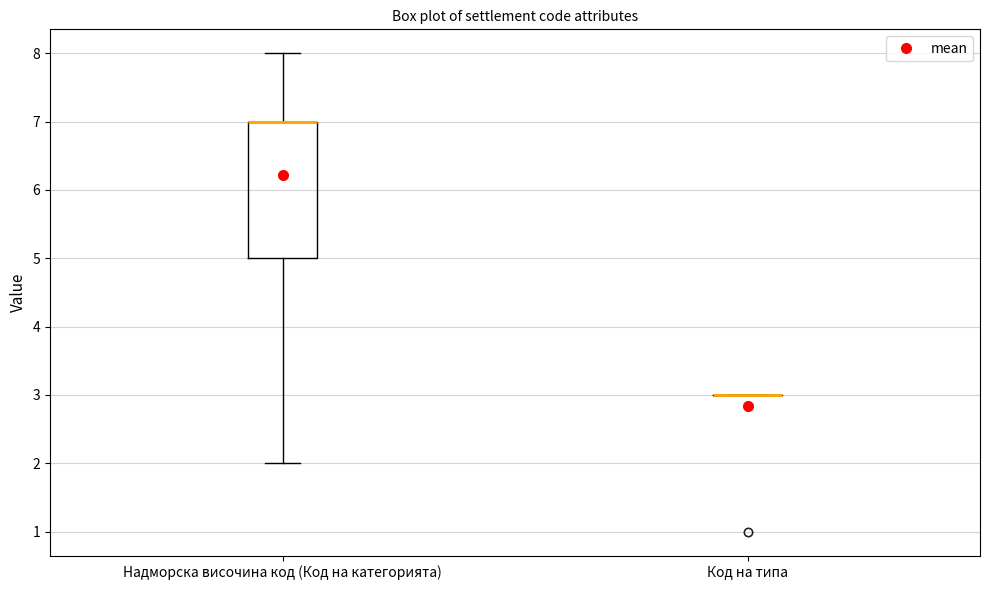

Comparing the boxes themselves (not the whiskers), which one is the tallest?

Надморска височина код (Код на категорията)